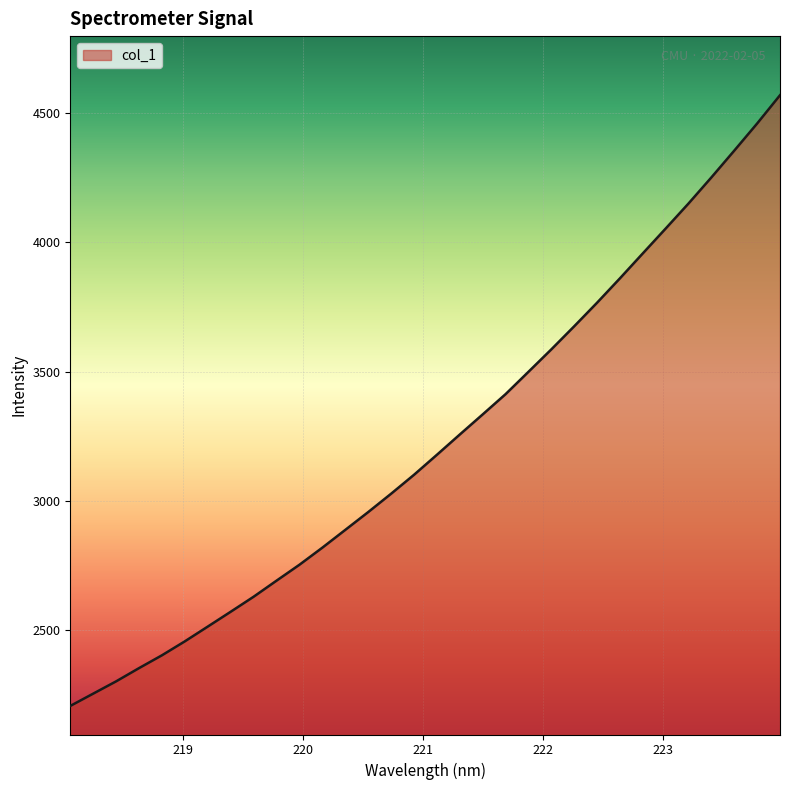

What is the greatest value displayed?

4568.7